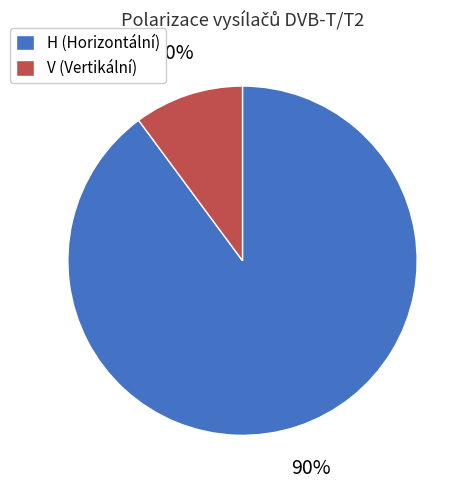

To the nearest percent, what percentage of the pie is H?

90%